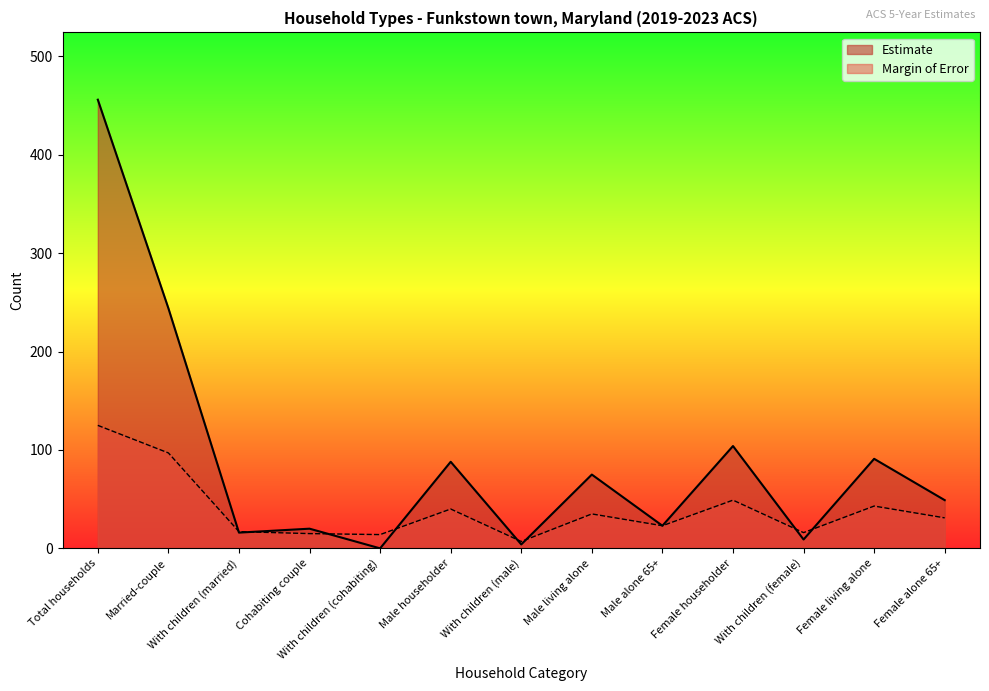

What is the maximum value shown in the chart?

456